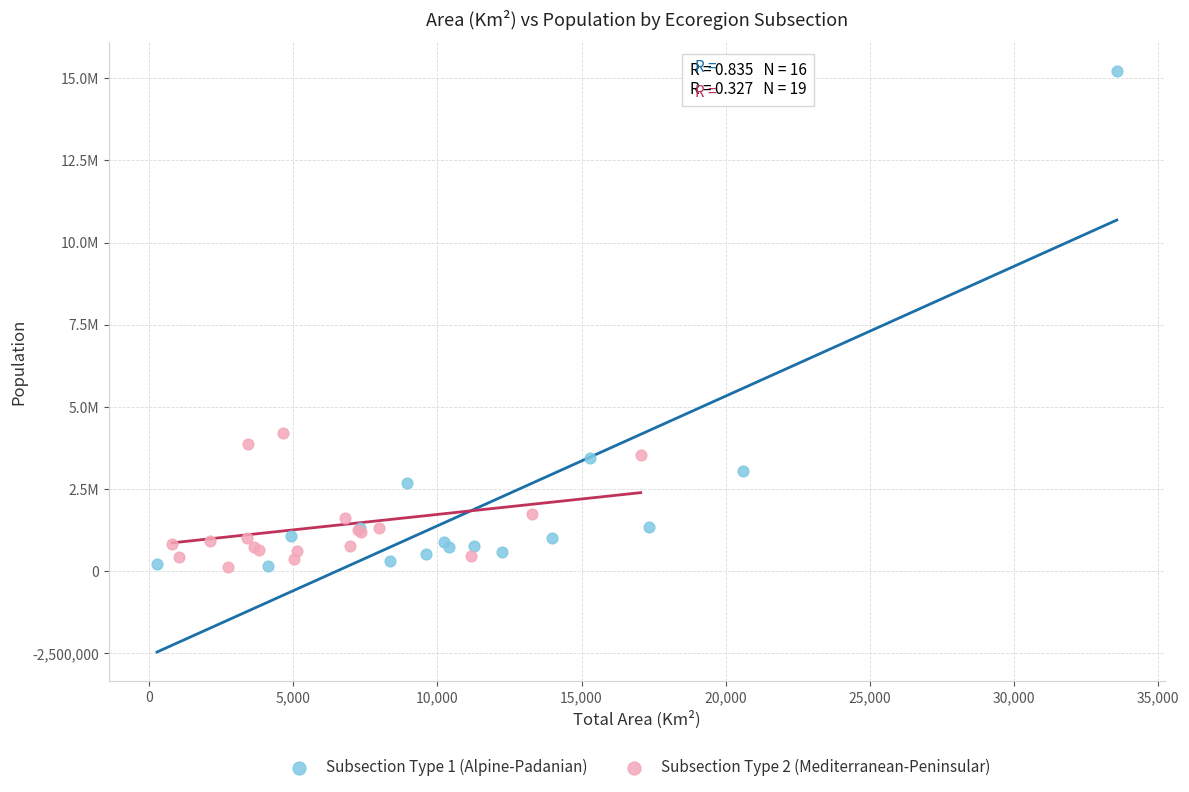

What are all the series names shown in the legend?

Subsection Type 1 (Alpine-Padanian), Subsection Type 2 (Mediterranean-Peninsular)